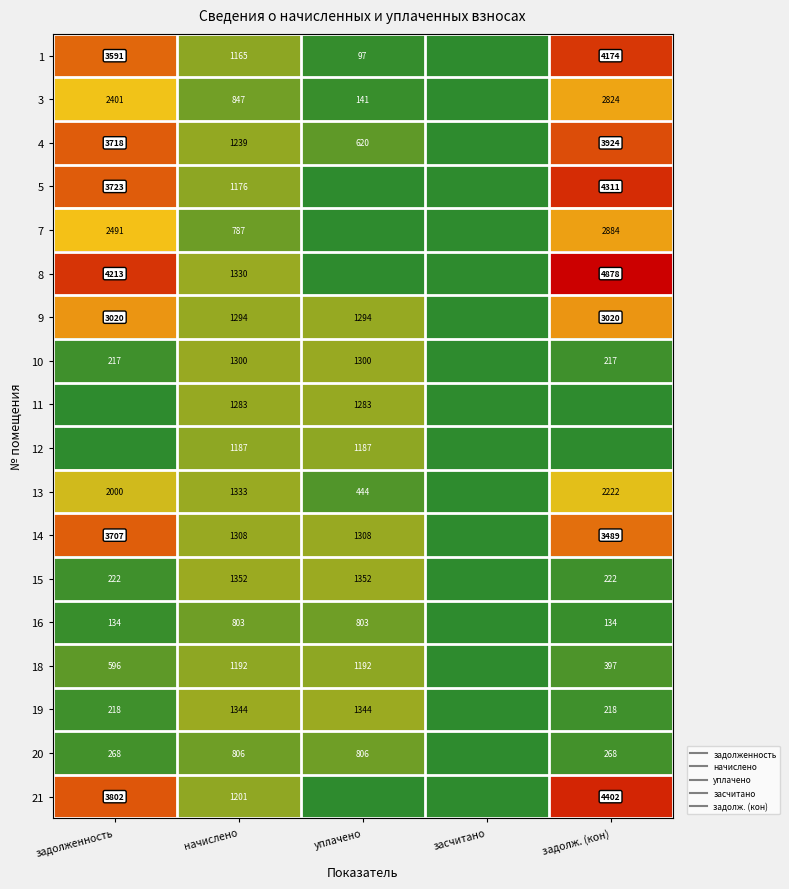

What is the total value across all series at уплачено?

13173.0